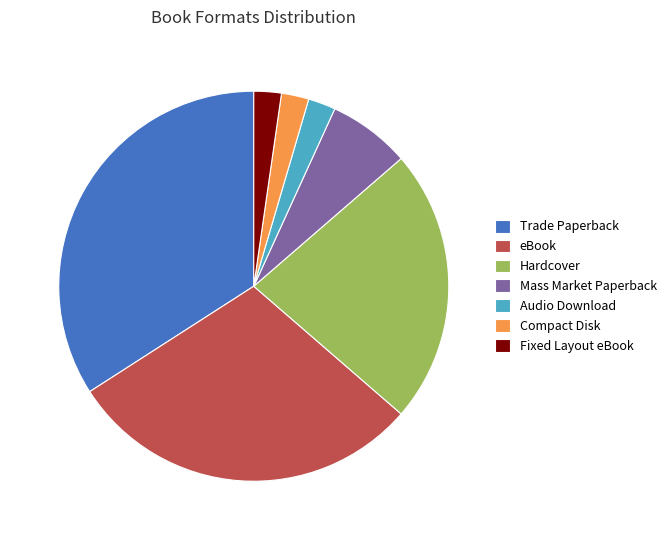

How many segments does this pie chart have?

7